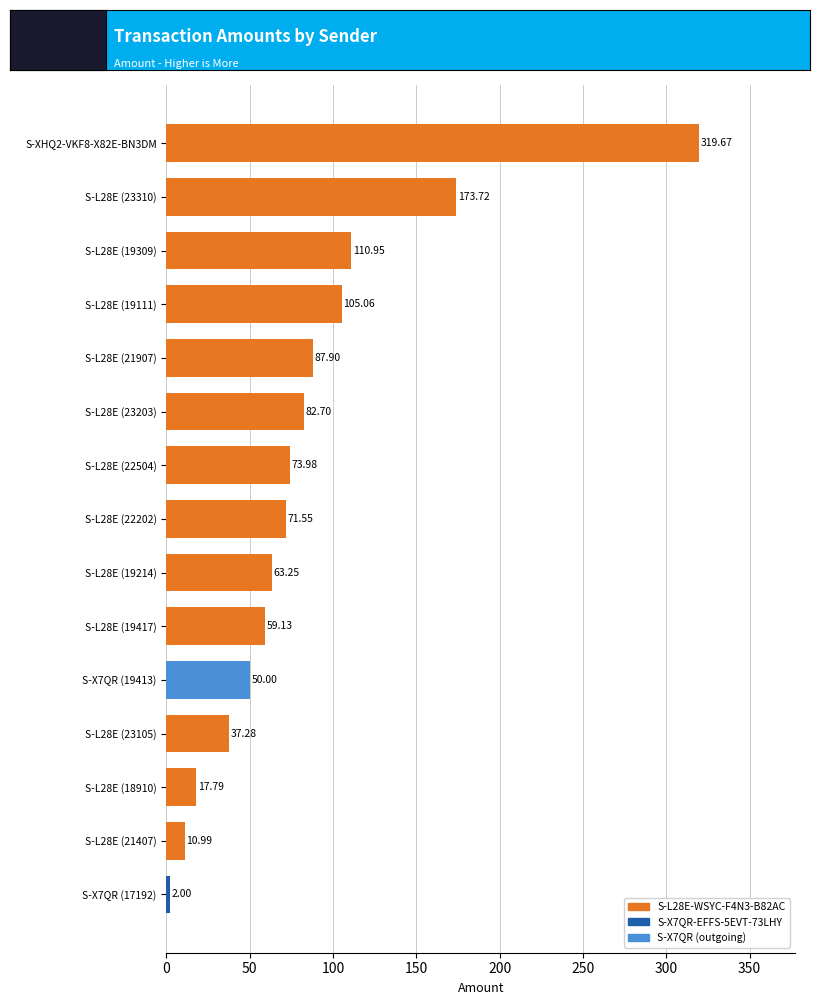

What is the ratio of the value at S-L28E (19417) to the value at S-L28E (21907)?

0.7